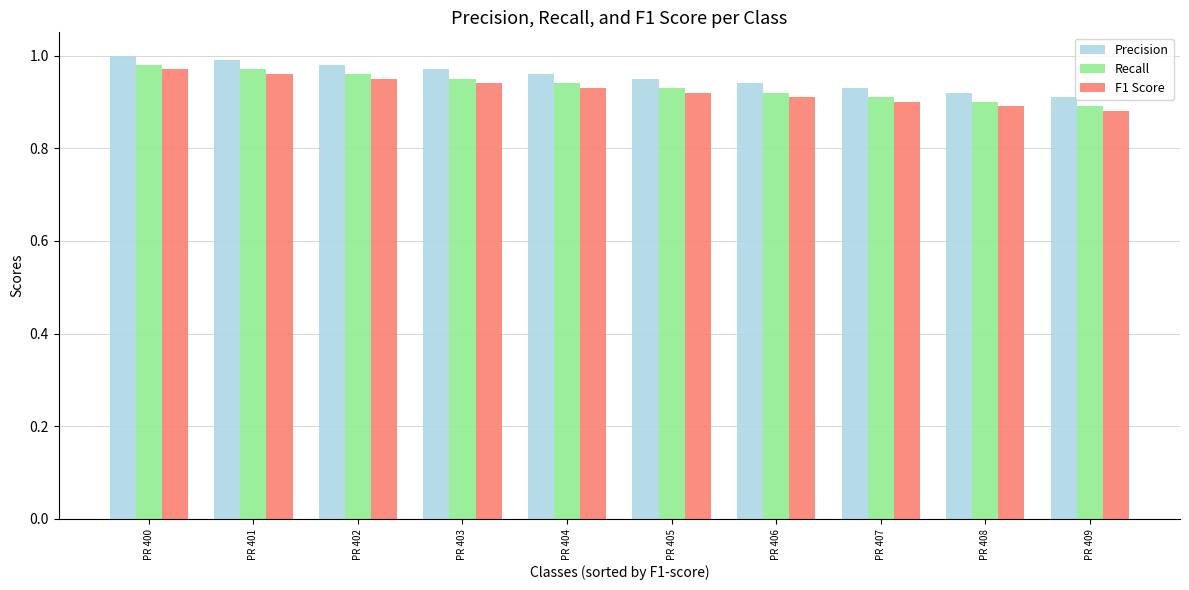

Does the chart contain stacked bars?

No